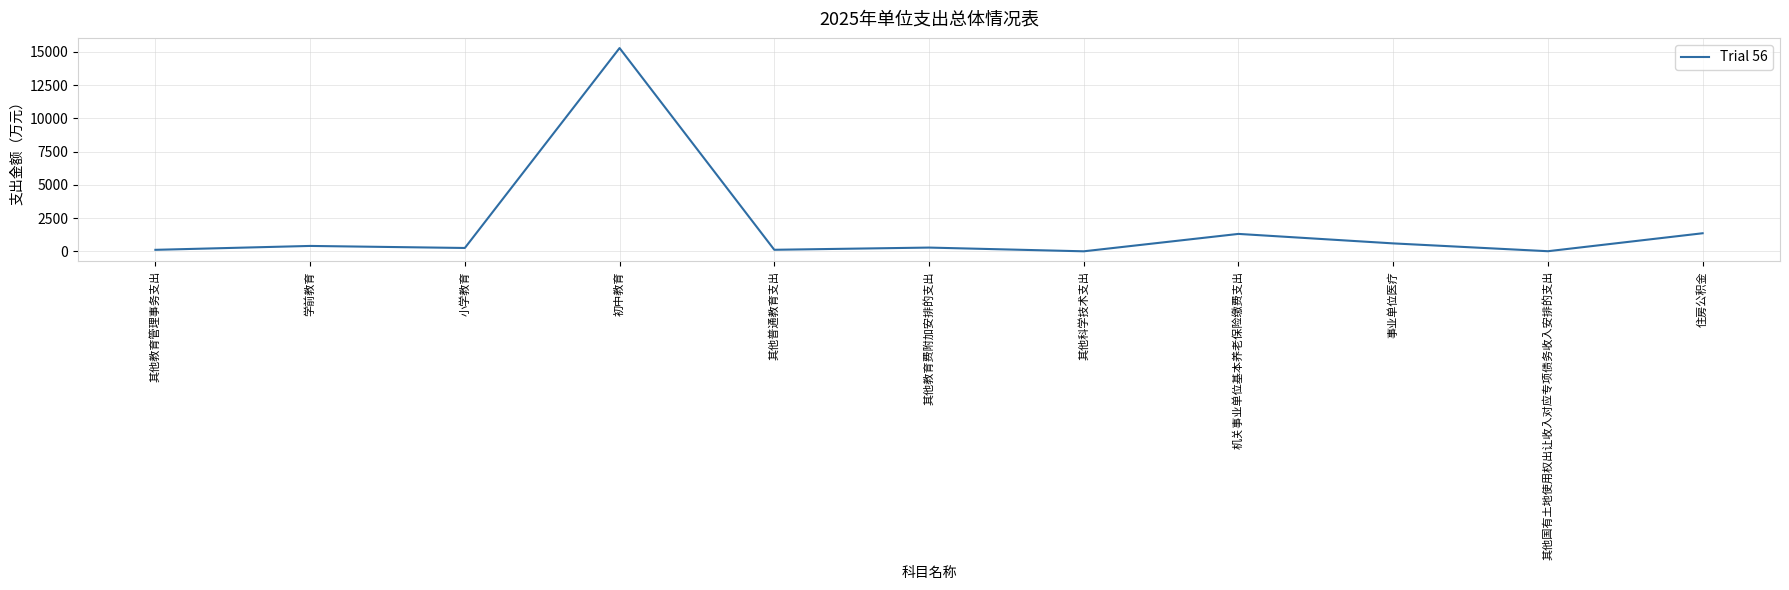

What position from the right is 其他教育费附加安排的支出?

6